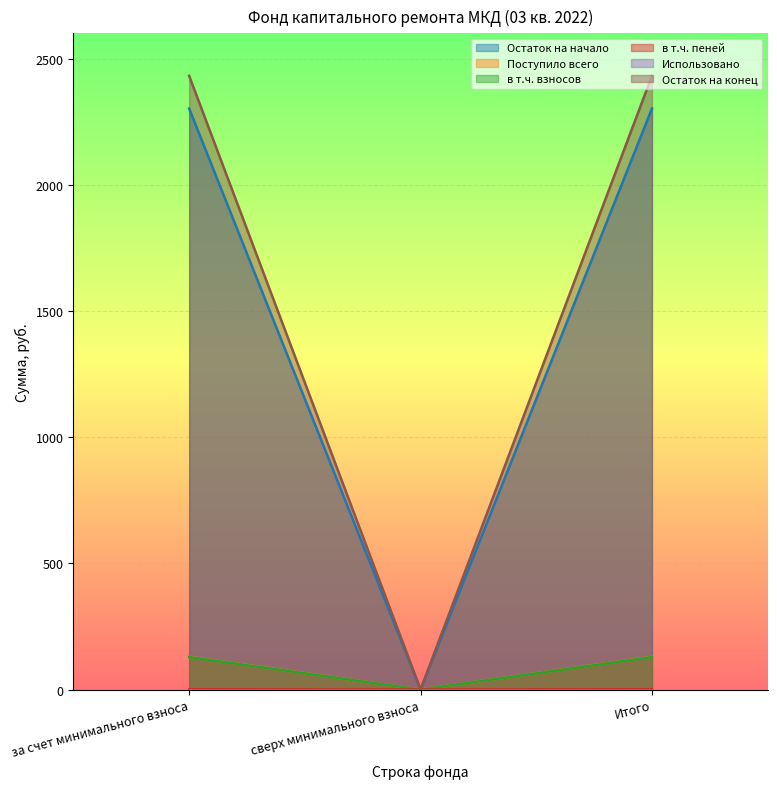

What is the highest value of the Остаток на начало series?

2301.9